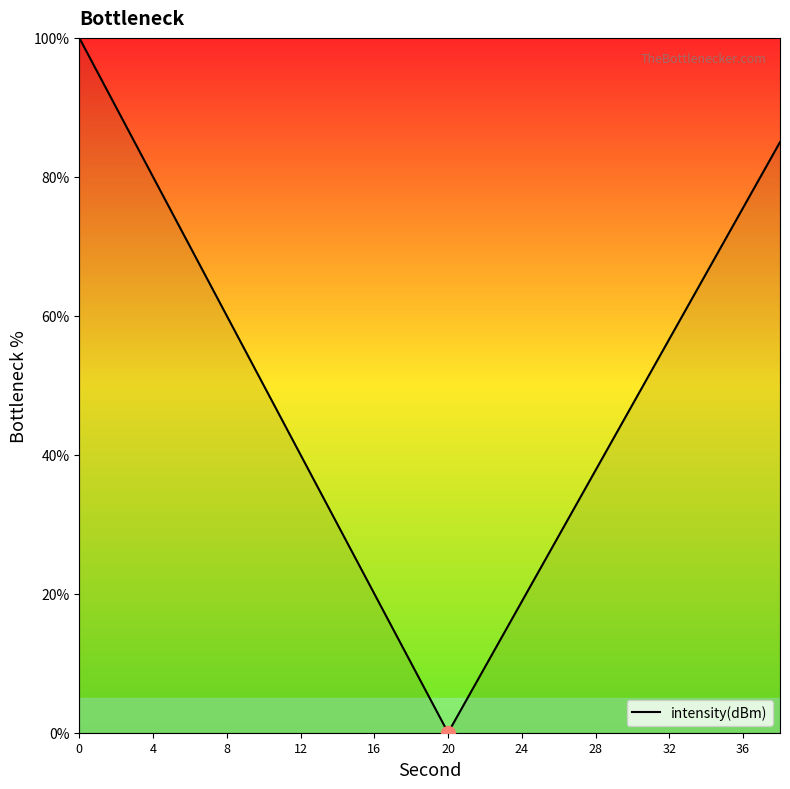

What is the maximum value shown in the chart?

100.0